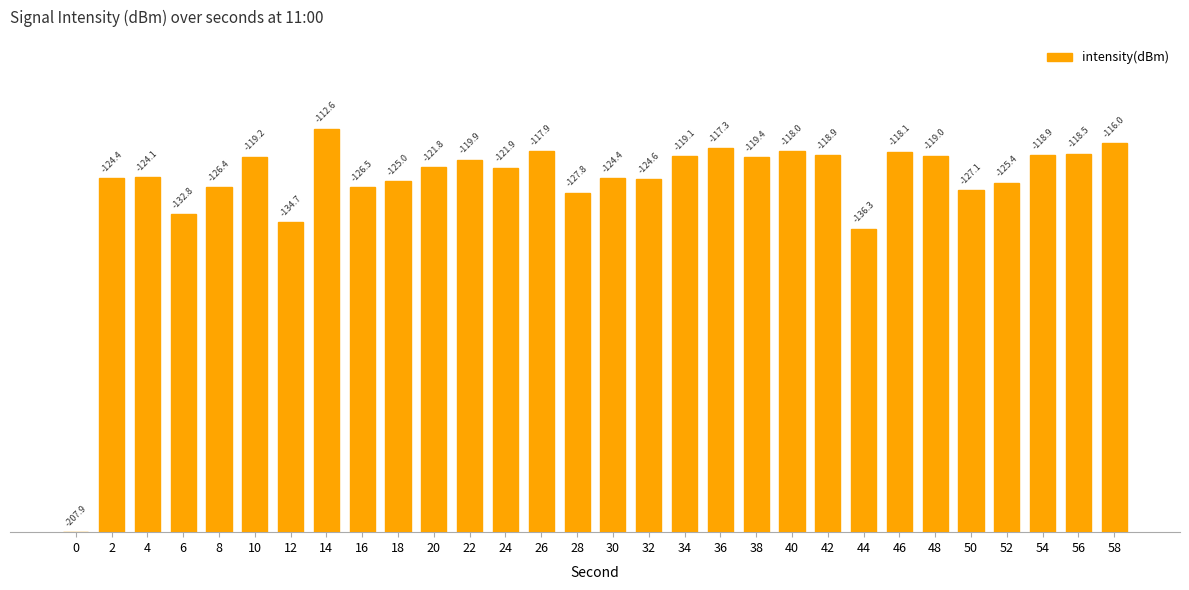

How many data points are above 86?

16